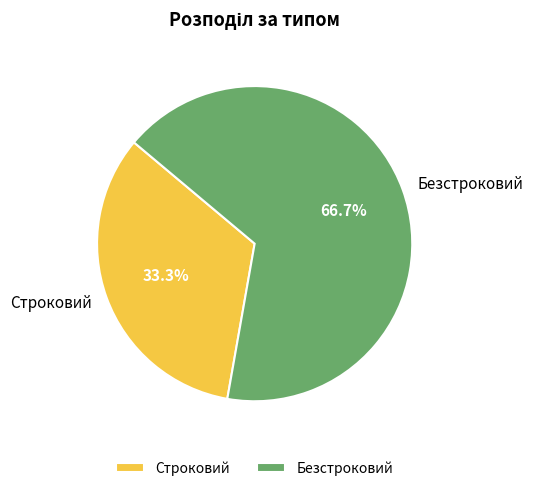

What is the majority slice?

Безстроковий